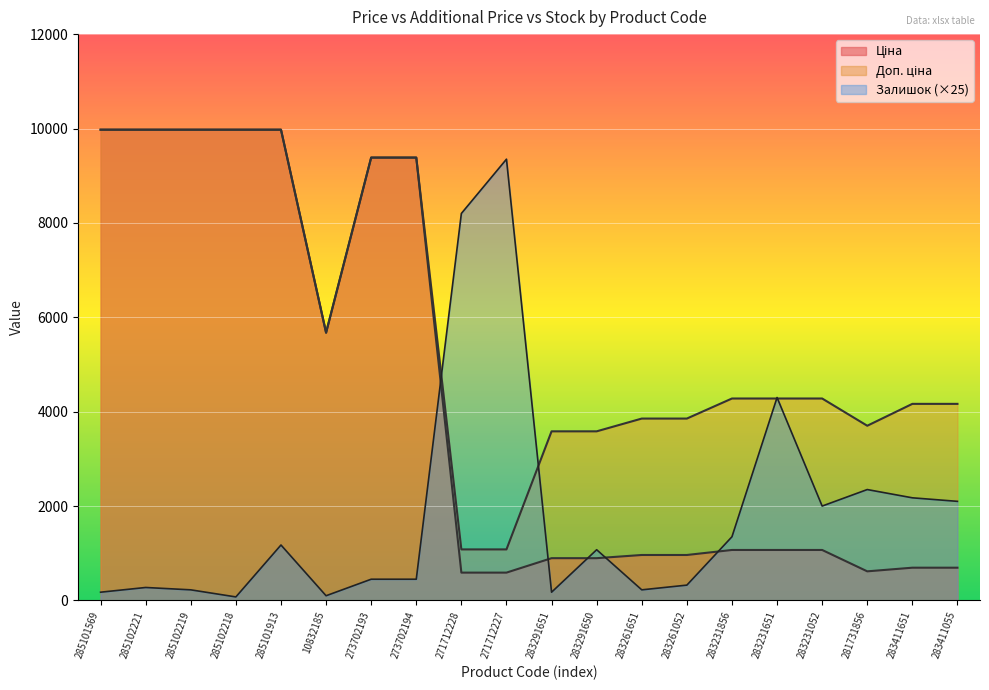

What is the sum of all Залишок values?

36550.0